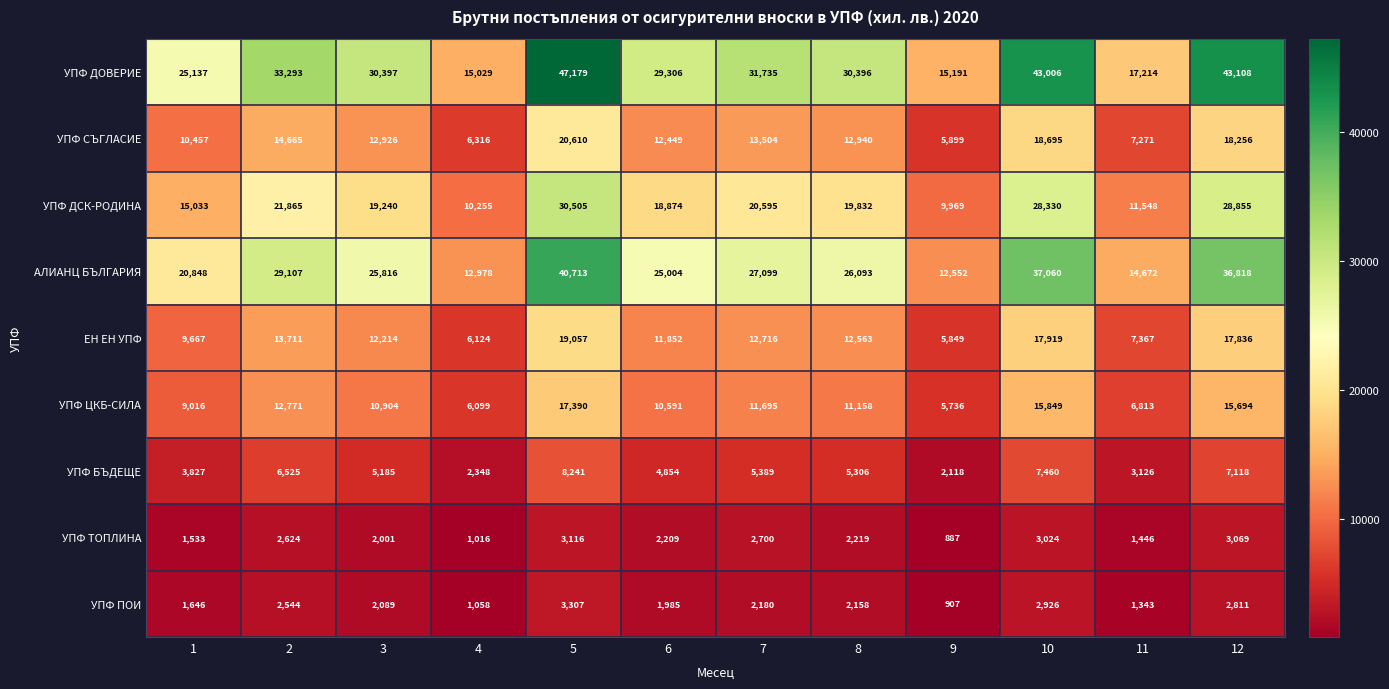

What value does the УПФ БЪДЕЩЕ series have at 12?

7118